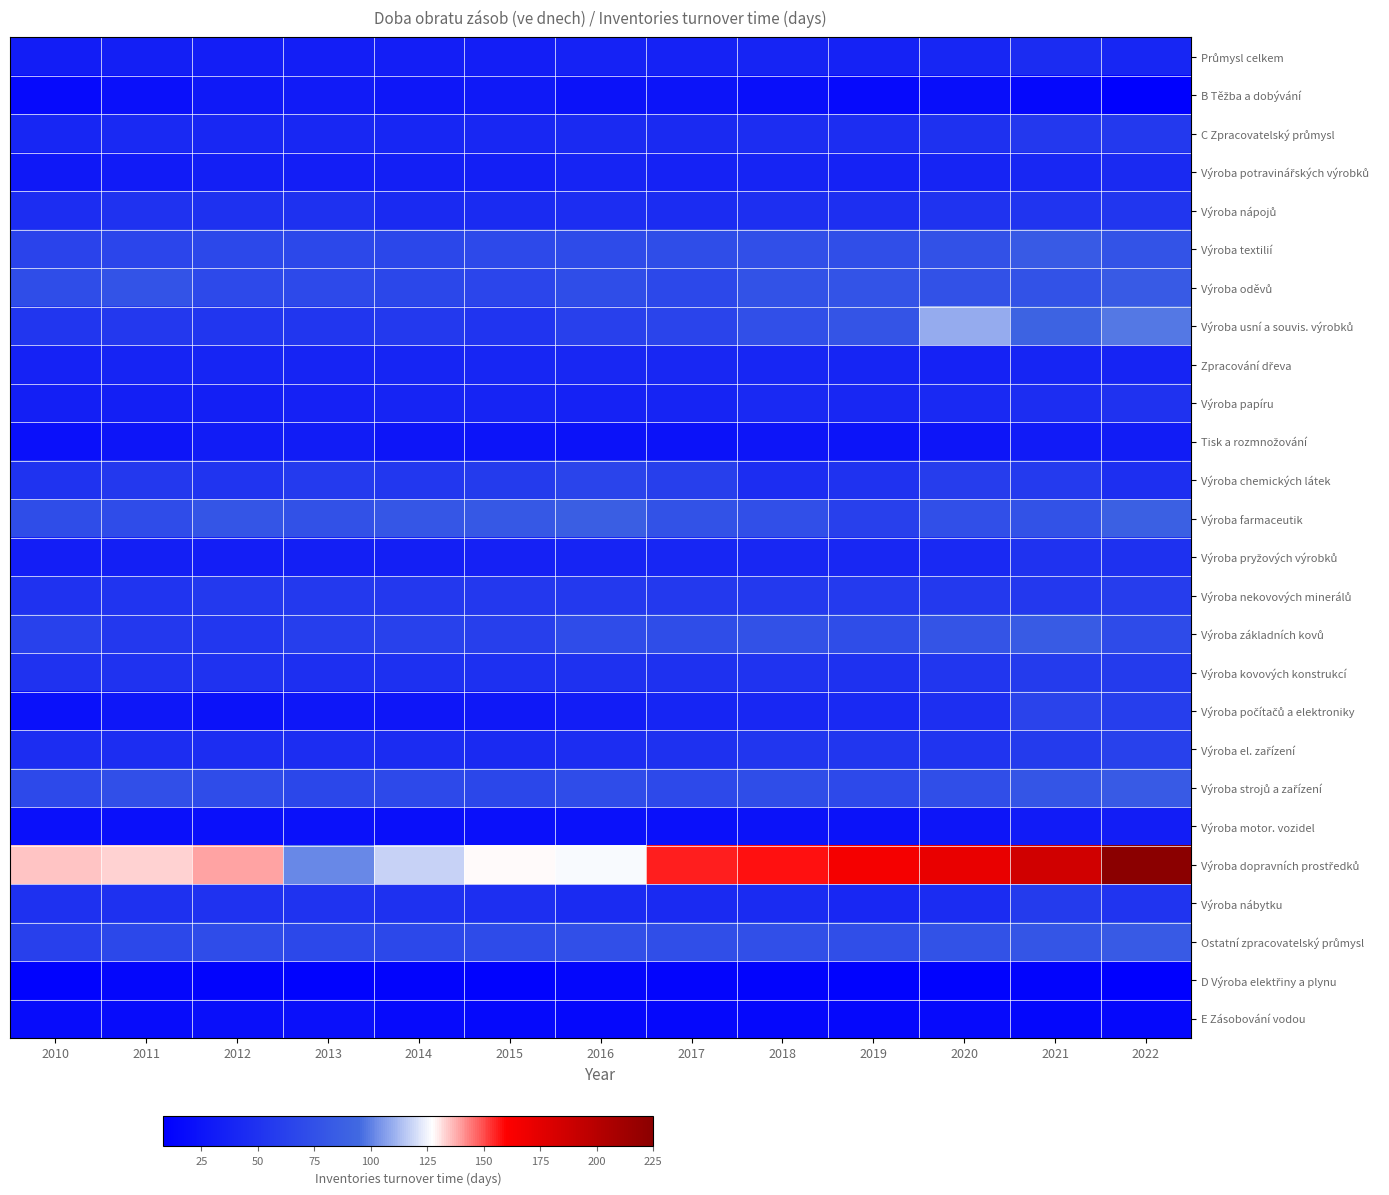

How many categories are shown in the chart?

13